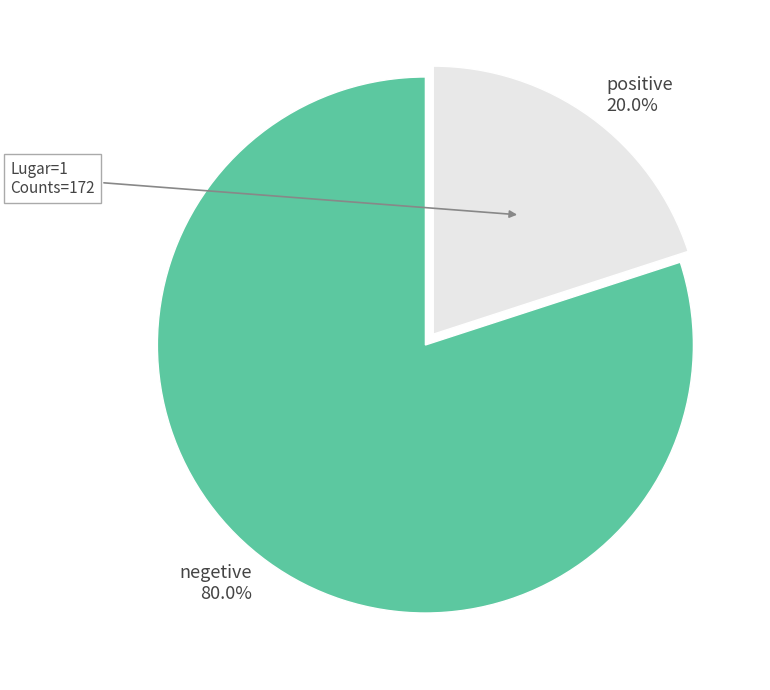

Is there a majority slice in this chart?

Yes